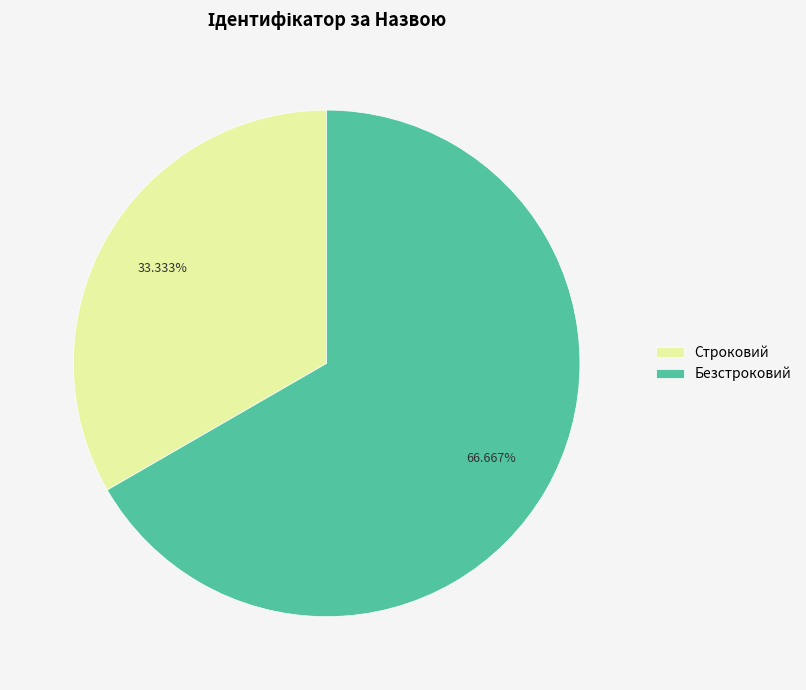

Count the number of slices in the pie.

2